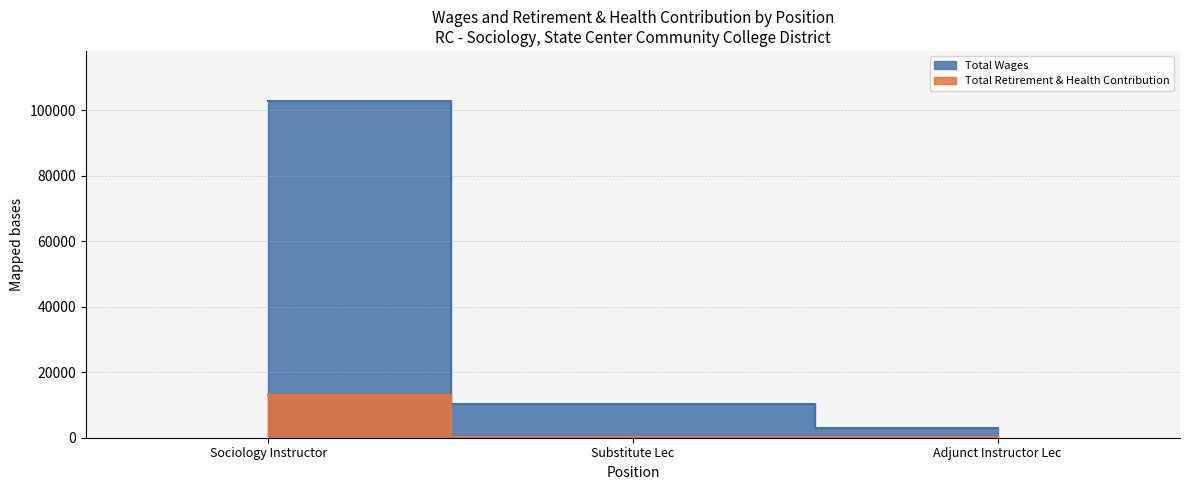

What is the difference between the maximum and minimum values in the Total Wages series?

99816